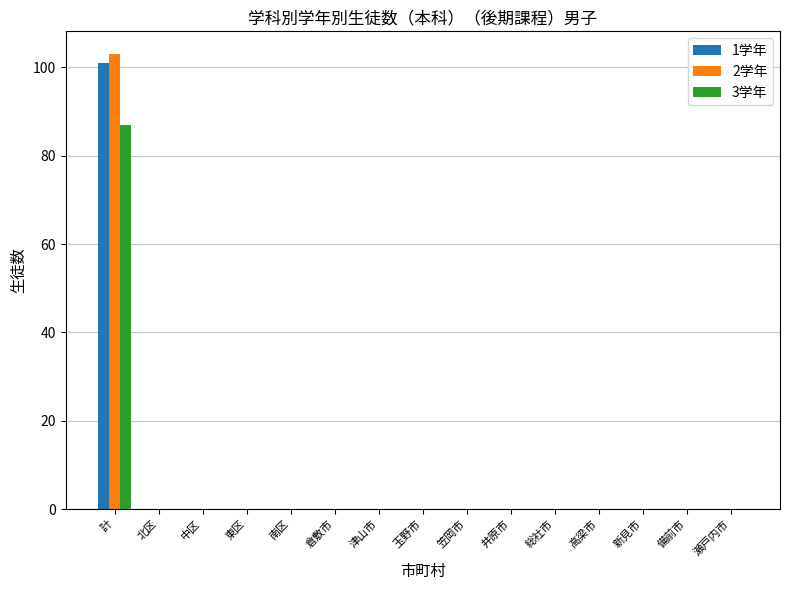

How many categories are shown in the chart?

15